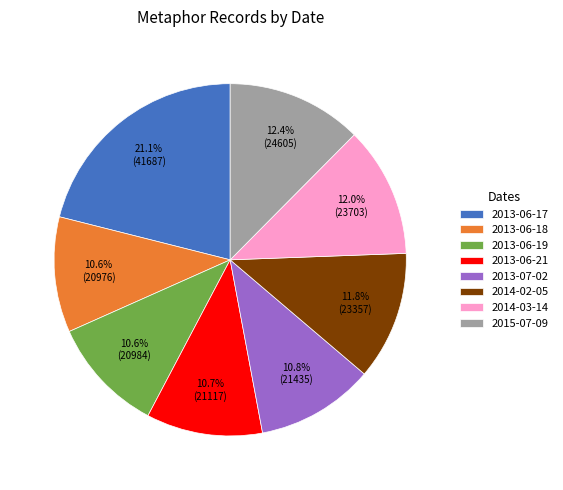

How many segments does this pie chart have?

8